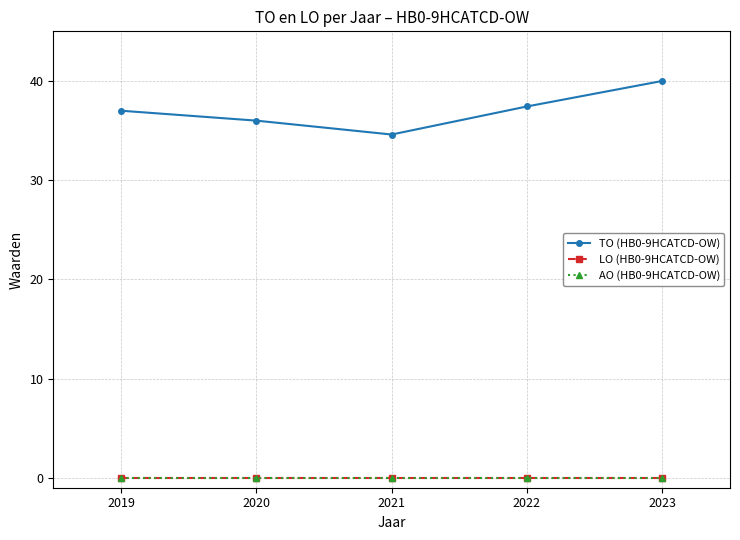

Is this an area chart (filled region under the line)?

No